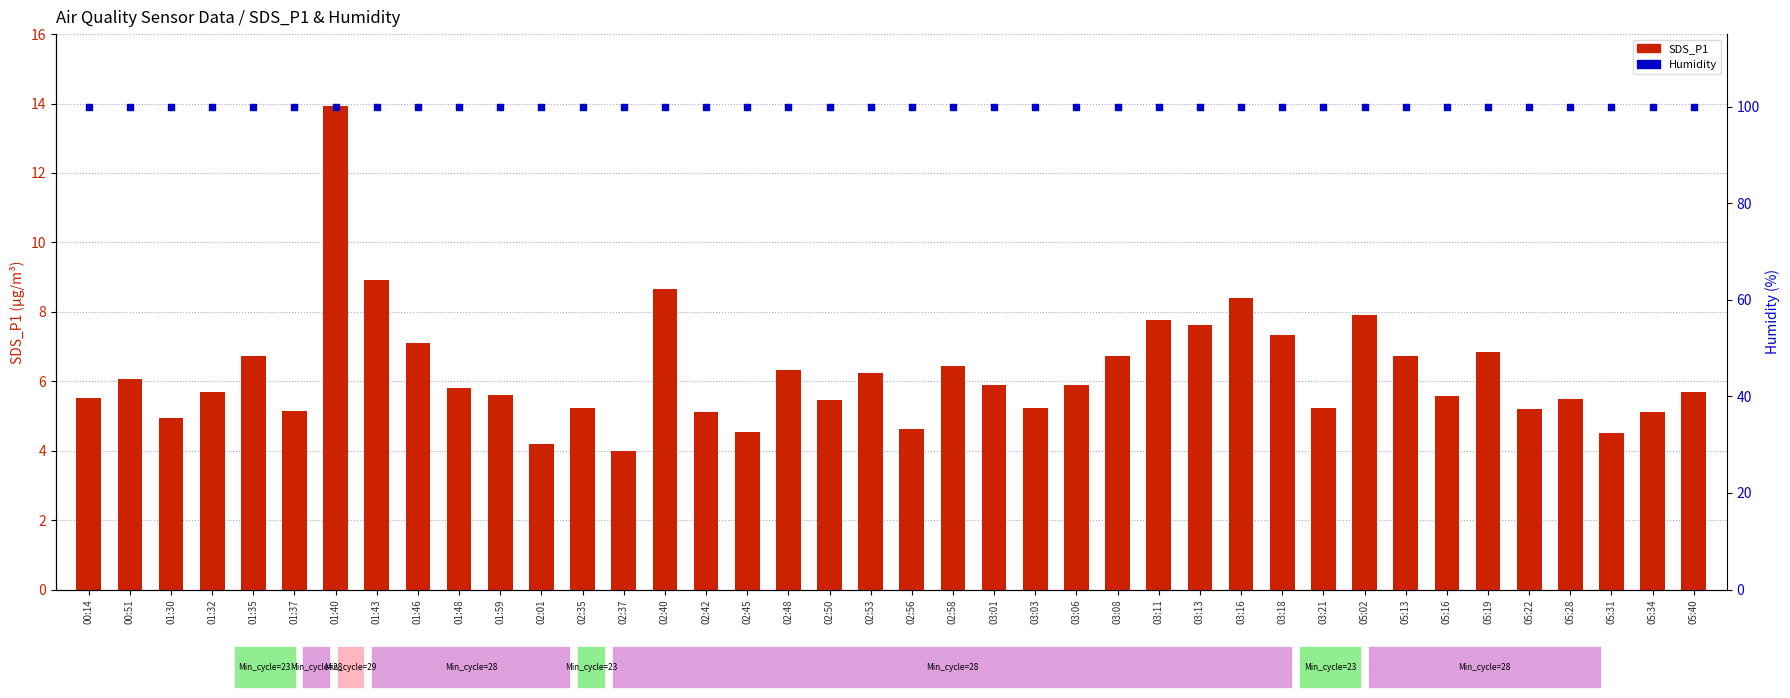

Is the value of SDS_P1 at 03:16 greater than the value of Humidity at 01:43?

No